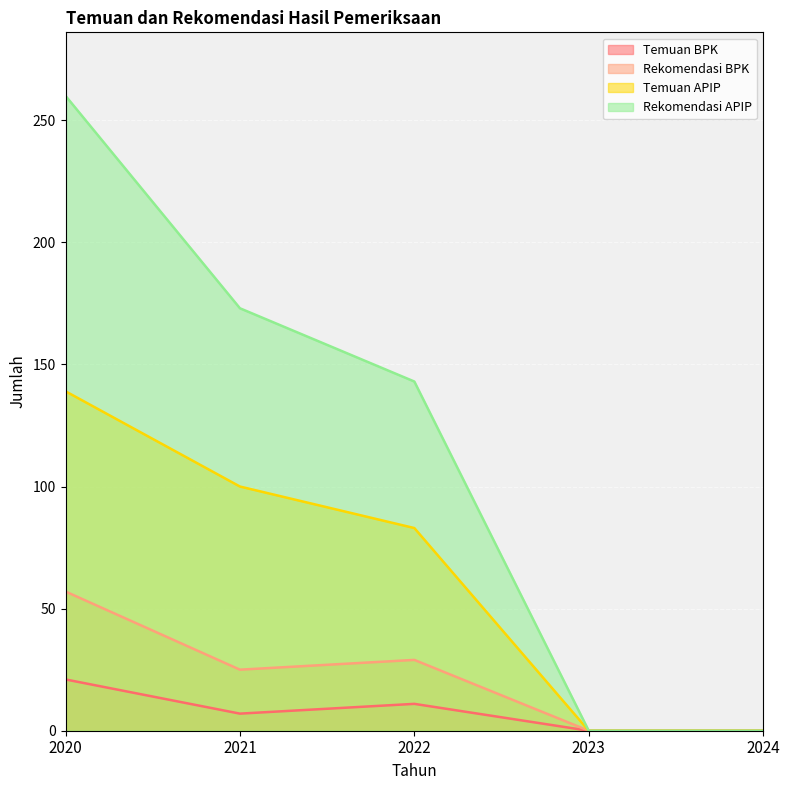

How many data points in Temuan BPK are less than 7?

2